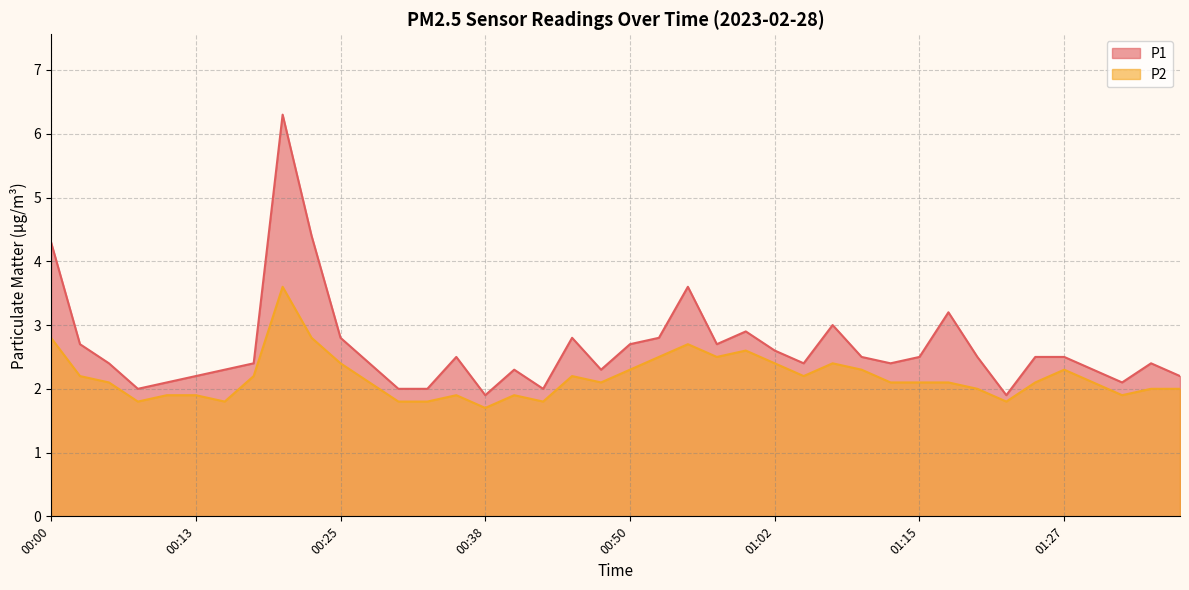

List the series in order of their peak value, highest first.

P1, P2